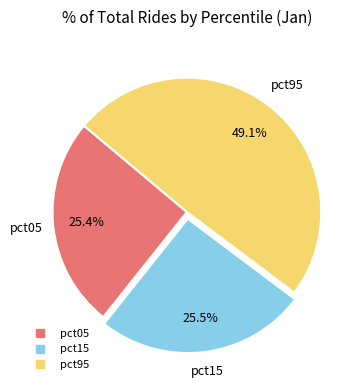

Is there a majority slice in this chart?

No